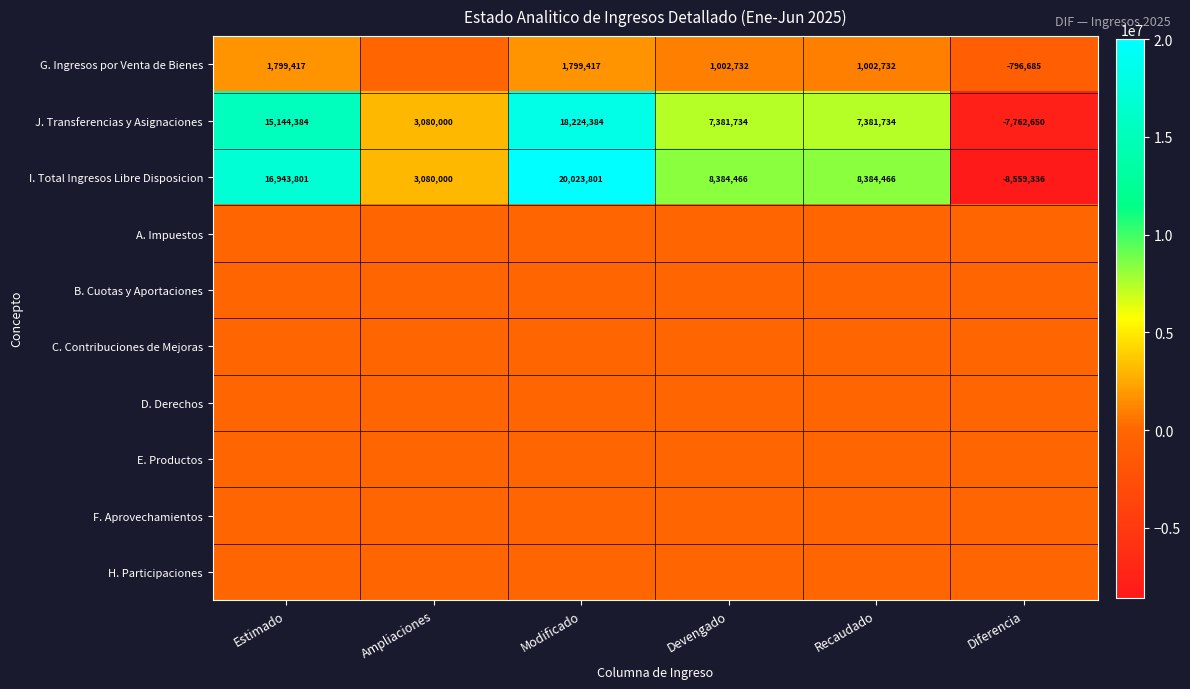

The I. Total Ingresos Libre Disposicion series shows -2962871 at Diferencia. True or false?

False